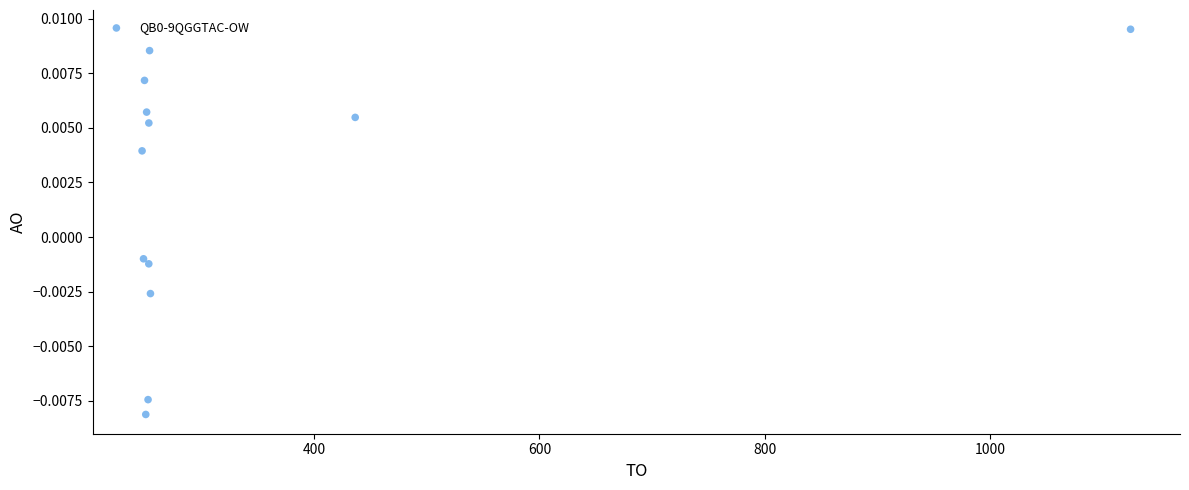

What is the average X value?

339.7